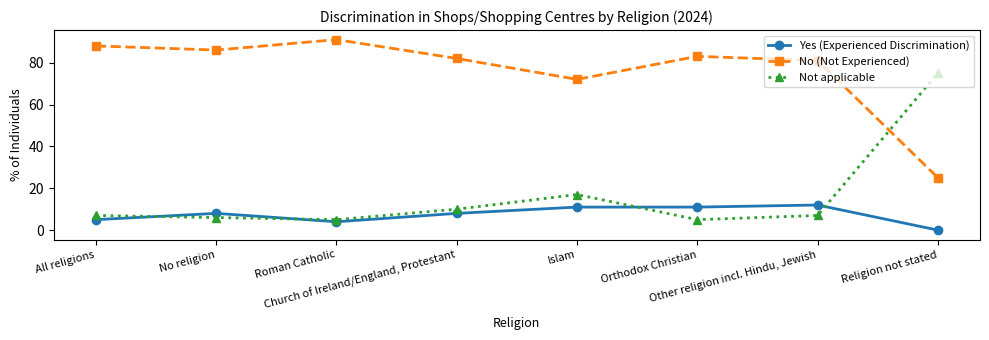

At which label does No (Not Experienced) first exceed 83?

All religions